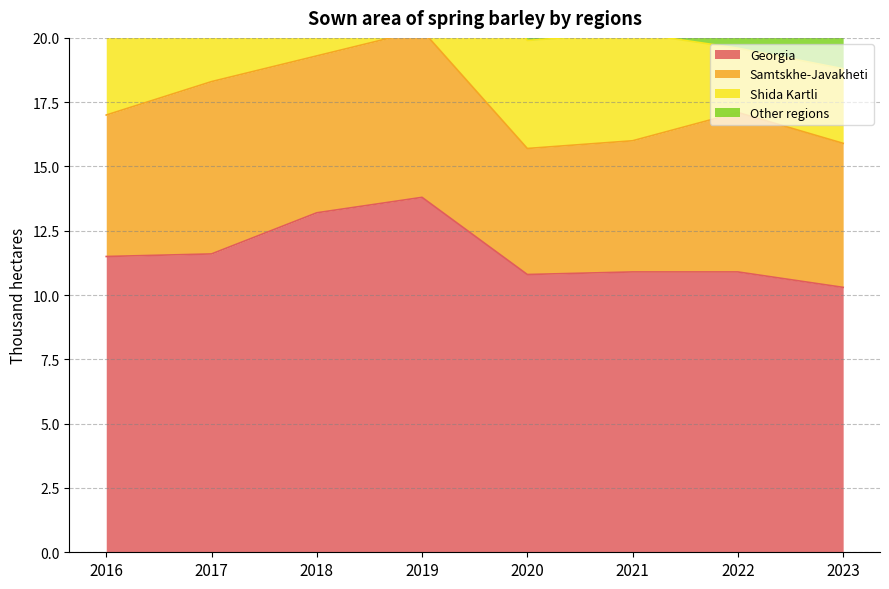

Reading left to right, extract all data points from this chart.

Georgia: 2016=11.5	2017=11.6	2018=13.2	2019=13.8	2020=10.8	2021=10.9	2022=10.9	2023=10.3
Samtskhe-Javakheti: 2016=5.5	2017=6.7	2018=6.1	2019=6.5	2020=4.9	2021=5.1	2022=6.2	2023=5.6
Shida Kartli: 2016=5.1	2017=3.6	2018=4.7	2019=4.8	2020=4.2	2021=4.2	2022=2.5	2023=2.9
Other regions: 2016=0.9	2017=1.2	2018=2.4	2019=2.5	2020=1.7	2021=1.6	2022=2.2	2023=1.9